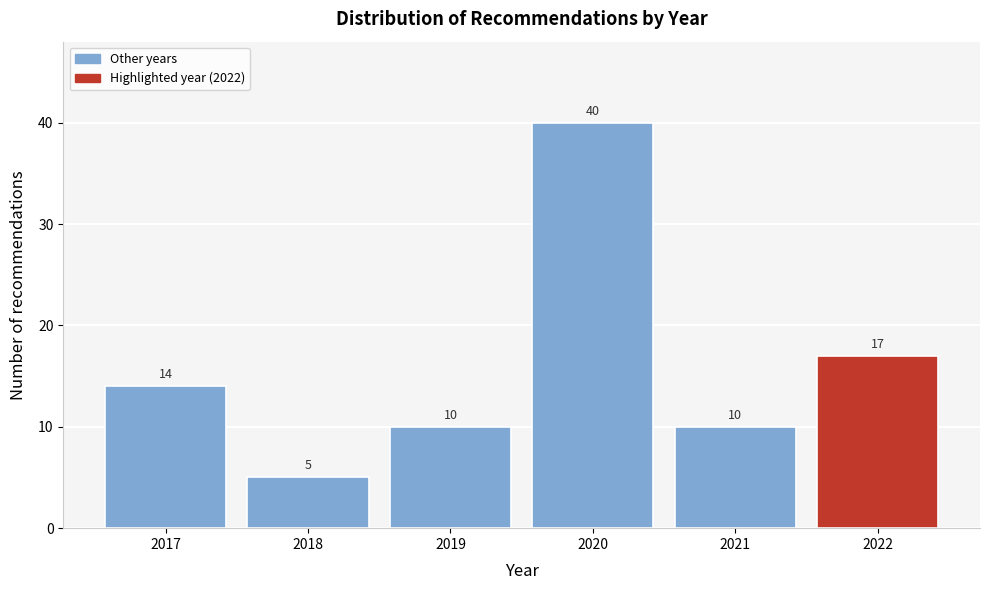

Reading left to right, what are all the values shown in this chart?

2017=14	2018=5	2019=10	2020=40	2021=10	2022=17